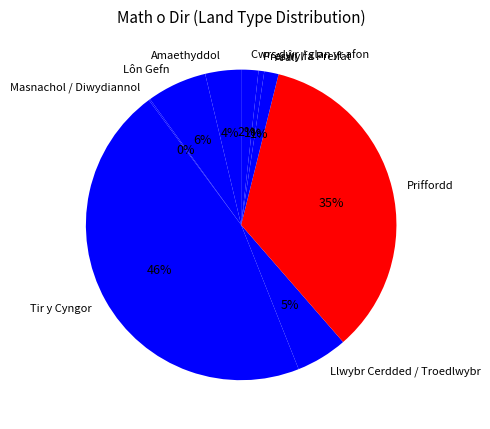

The Preswylfa Preifat slice represents 11% of the pie. True or false?

False